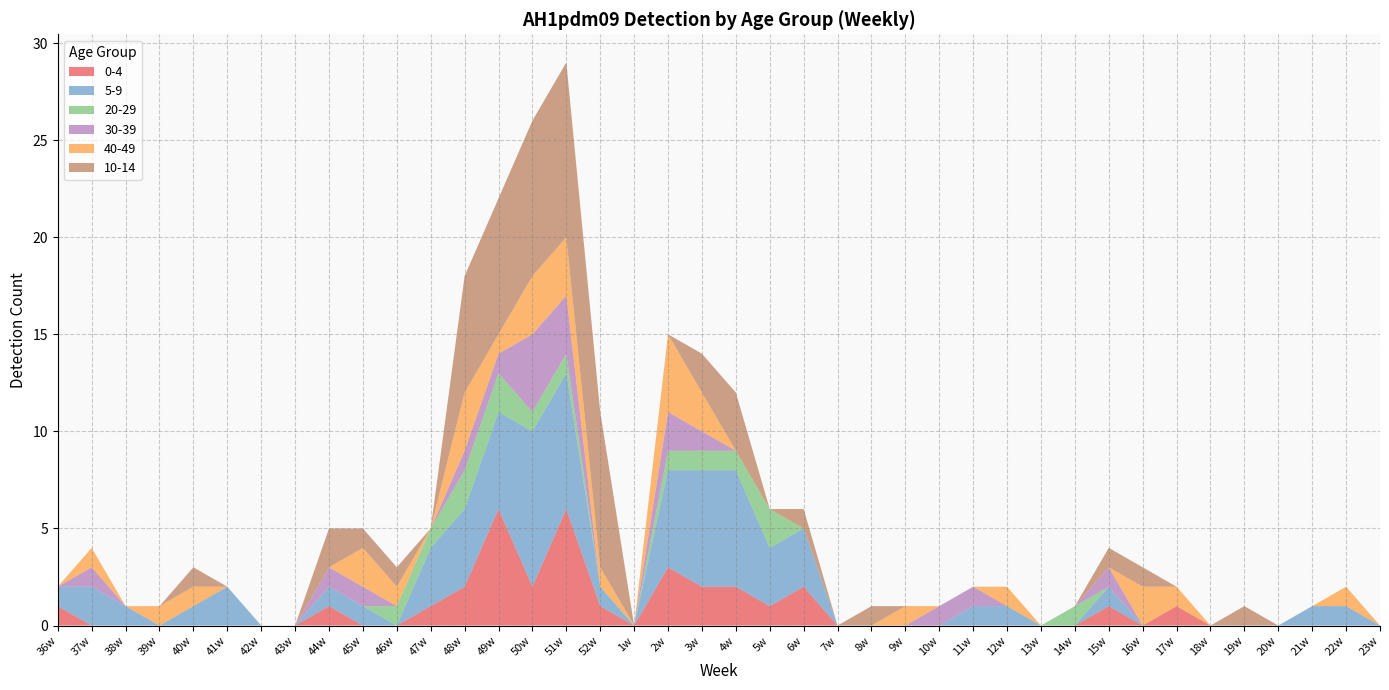

Reading left to right, what are all the values shown in this chart?

0-4: 36w=1	37w=0	38w=0	39w=0	40w=0	41w=0	42w=0	43w=0	44w=1	45w=0	46w=0	47w=1	48w=2	49w=6	50w=2	51w=6	52w=1	1w=0	2w=3	3w=2	4w=2	5w=1	6w=2	7w=0	8w=0	9w=0	10w=0	11w=0	12w=0	13w=0	14w=0	15w=1	16w=0	17w=1	18w=0	19w=0	20w=0	21w=0	22w=0	23w=0
5-9: 36w=1	37w=2	38w=1	39w=0	40w=1	41w=2	42w=0	43w=0	44w=1	45w=1	46w=0	47w=3	48w=4	49w=5	50w=8	51w=7	52w=1	1w=0	2w=5	3w=6	4w=6	5w=3	6w=3	7w=0	8w=0	9w=0	10w=0	11w=1	12w=1	13w=0	14w=0	15w=1	16w=0	17w=0	18w=0	19w=0	20w=0	21w=1	22w=1	23w=0
20-29: 36w=0	37w=0	38w=0	39w=0	40w=0	41w=0	42w=0	43w=0	44w=0	45w=0	46w=1	47w=1	48w=2	49w=2	50w=1	51w=1	52w=0	1w=0	2w=1	3w=1	4w=1	5w=2	6w=0	7w=0	8w=0	9w=0	10w=0	11w=0	12w=0	13w=0	14w=1	15w=0	16w=0	17w=0	18w=0	19w=0	20w=0	21w=0	22w=0	23w=0
30-39: 36w=0	37w=1	38w=0	39w=0	40w=0	41w=0	42w=0	43w=0	44w=1	45w=1	46w=0	47w=0	48w=1	49w=1	50w=4	51w=3	52w=0	1w=0	2w=2	3w=1	4w=0	5w=0	6w=0	7w=0	8w=0	9w=0	10w=1	11w=1	12w=0	13w=0	14w=0	15w=1	16w=0	17w=0	18w=0	19w=0	20w=0	21w=0	22w=0	23w=0
40-49: 36w=0	37w=1	38w=0	39w=1	40w=1	41w=0	42w=0	43w=0	44w=0	45w=2	46w=1	47w=0	48w=3	49w=1	50w=3	51w=3	52w=1	1w=0	2w=4	3w=2	4w=0	5w=0	6w=0	7w=0	8w=0	9w=1	10w=0	11w=0	12w=1	13w=0	14w=0	15w=0	16w=2	17w=1	18w=0	19w=0	20w=0	21w=0	22w=1	23w=0
10-14: 36w=0	37w=0	38w=0	39w=0	40w=1	41w=0	42w=0	43w=0	44w=2	45w=1	46w=1	47w=0	48w=6	49w=7	50w=8	51w=9	52w=8	1w=0	2w=0	3w=2	4w=3	5w=0	6w=1	7w=0	8w=1	9w=0	10w=0	11w=0	12w=0	13w=0	14w=0	15w=1	16w=1	17w=0	18w=0	19w=1	20w=0	21w=0	22w=0	23w=0